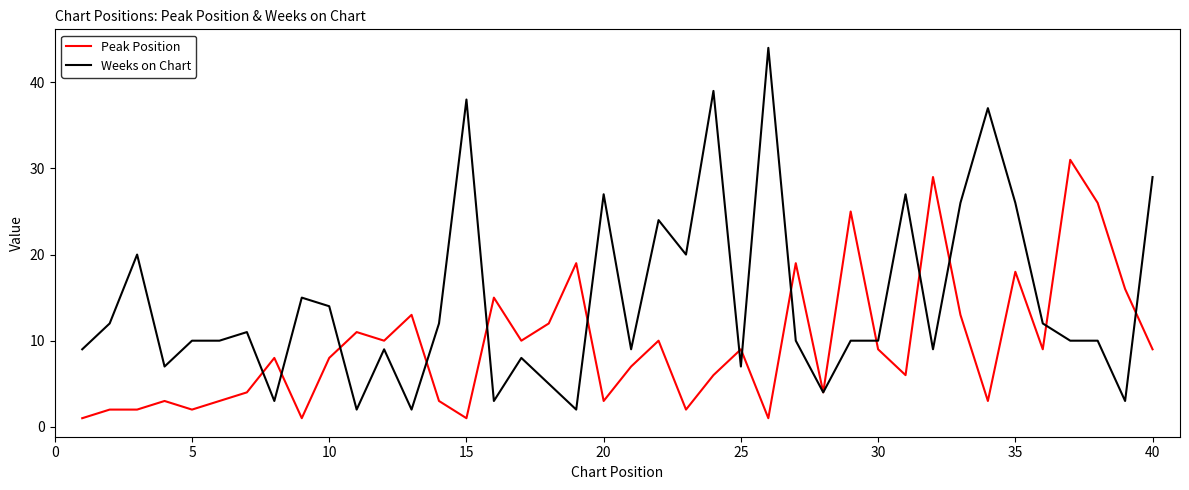

Which series has the largest total across all categories?

Weeks on Chart